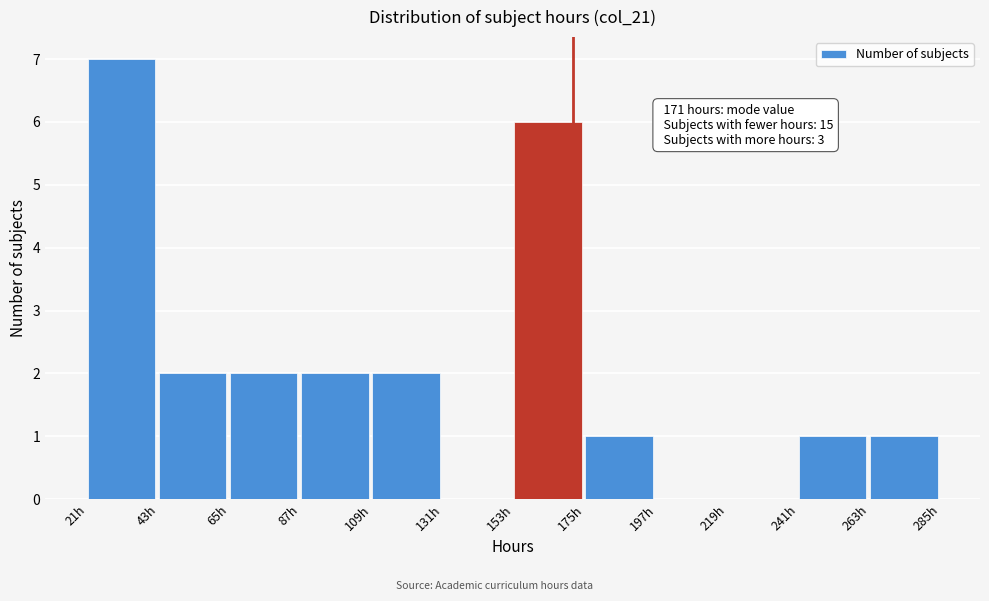

Over which range of the x-axis is the bar tallest?

21 to 43